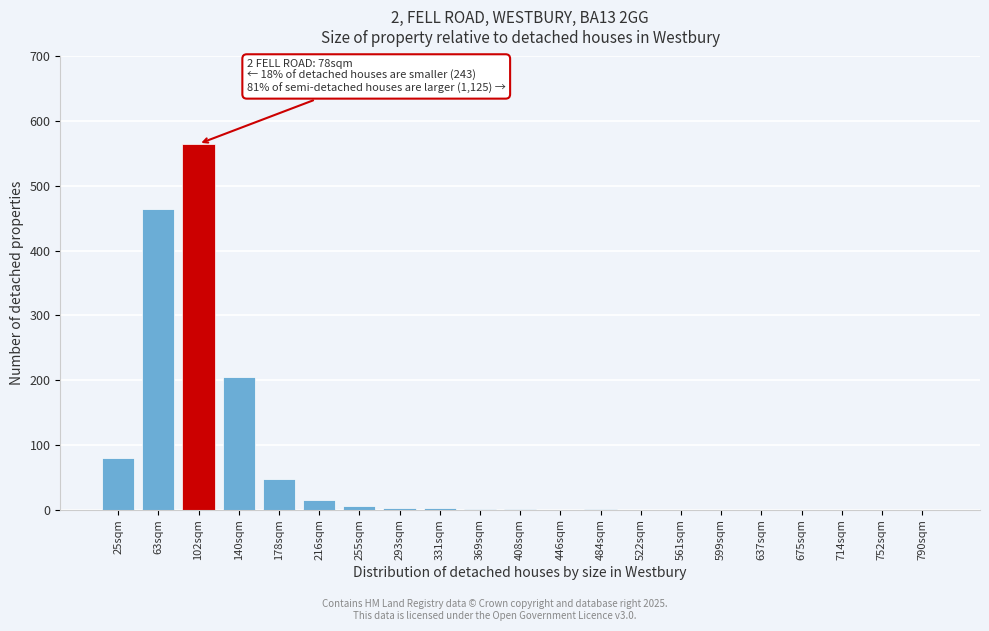

At which label is the value closest to 282?

140sqm